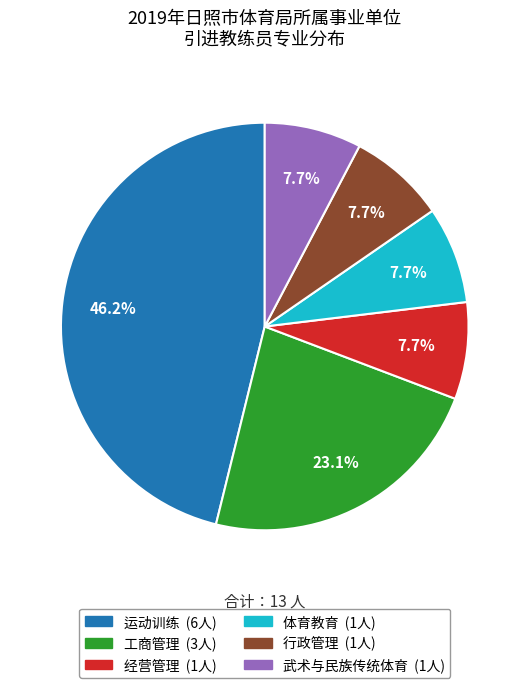

What percentage is the 工商管理 slice, to the nearest percent?

23%